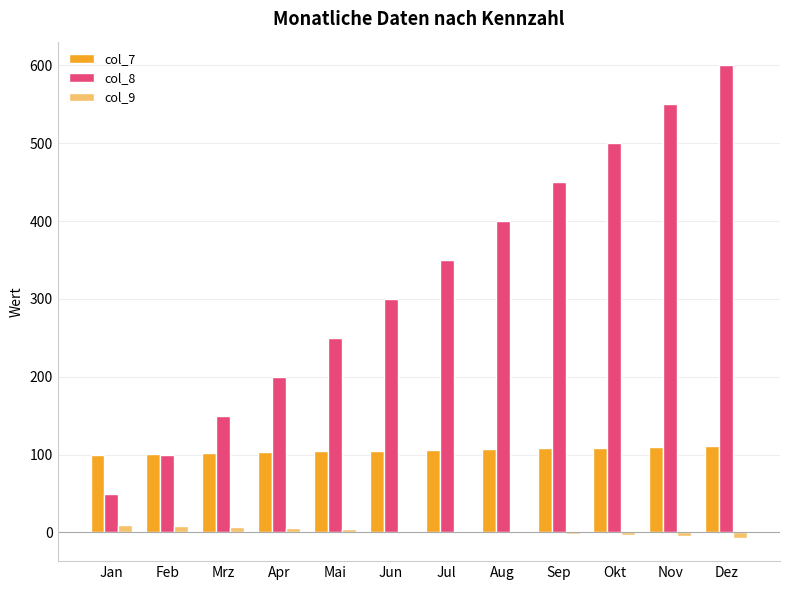

True or false: col_7 has a value of 71.3 at Aug.

False